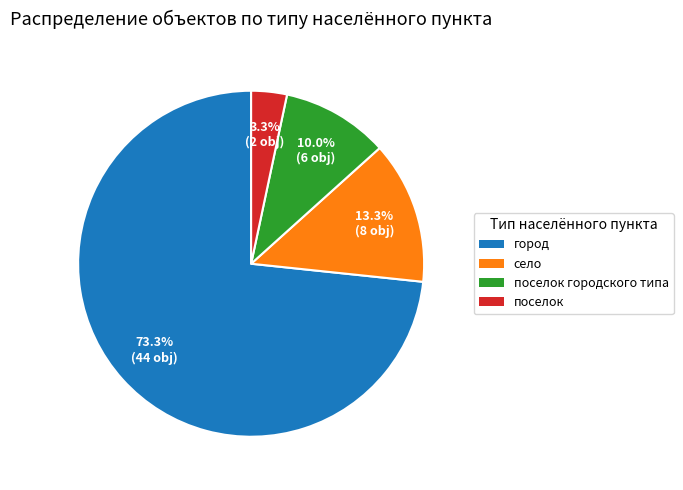

Count the number of slices in the pie.

4